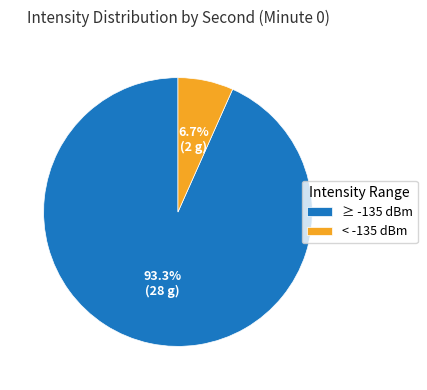

What is the majority slice?

≥ -135 dBm